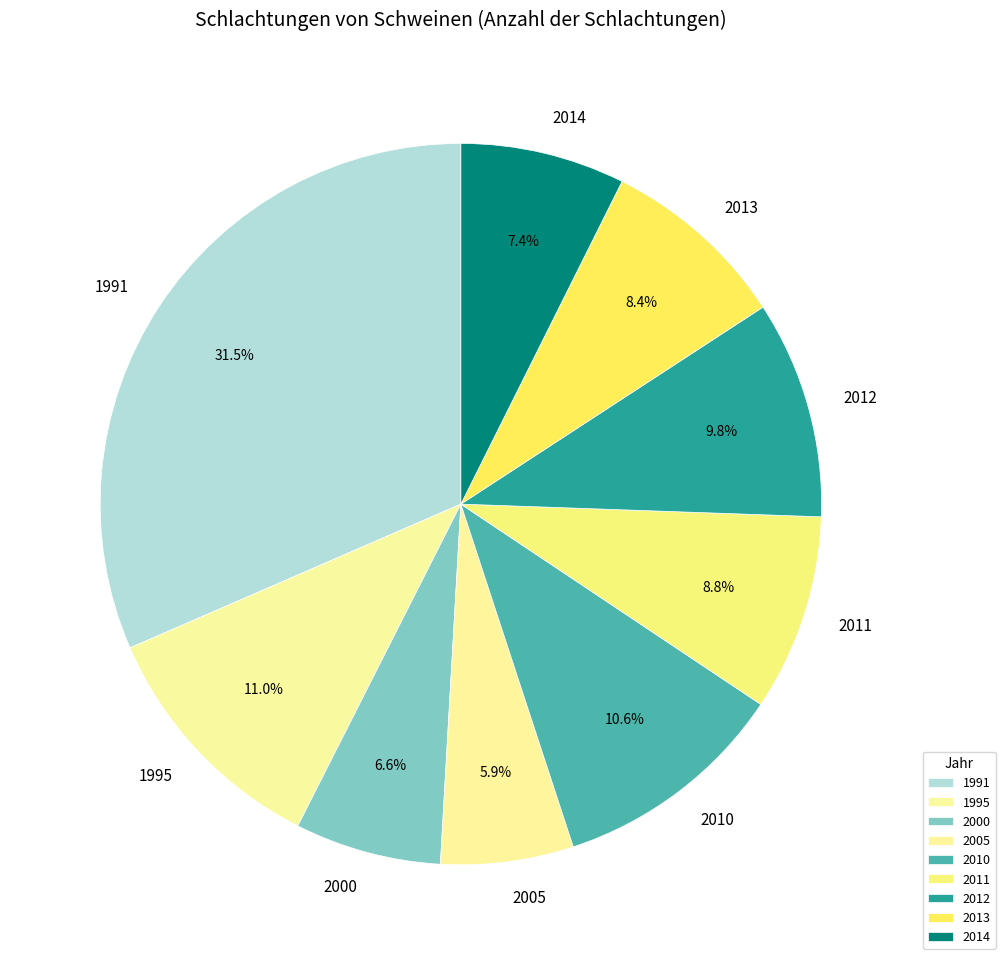

To the nearest percent, what is the combined percentage of 2000 and 1995?

18%